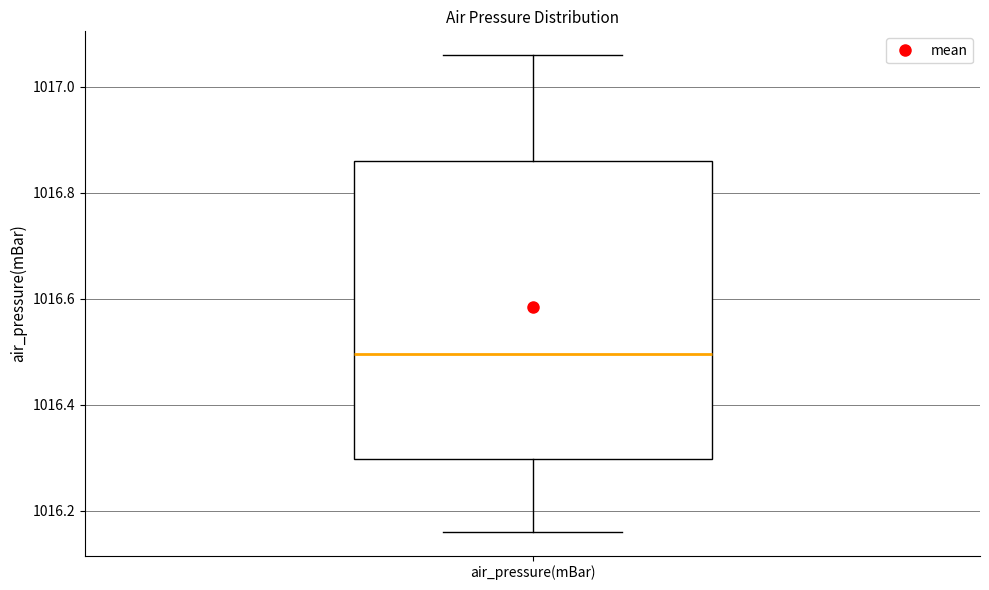

Transcribe this box plot: give where the median line is, the range the box spans, and where the two whiskers end, as read against the y-axis. The values are not printed on the chart, so give them approximately, as read against the axis.

median 1016.50, box 1016.30 to 1016.86, whiskers 1016.16 to 1017.06